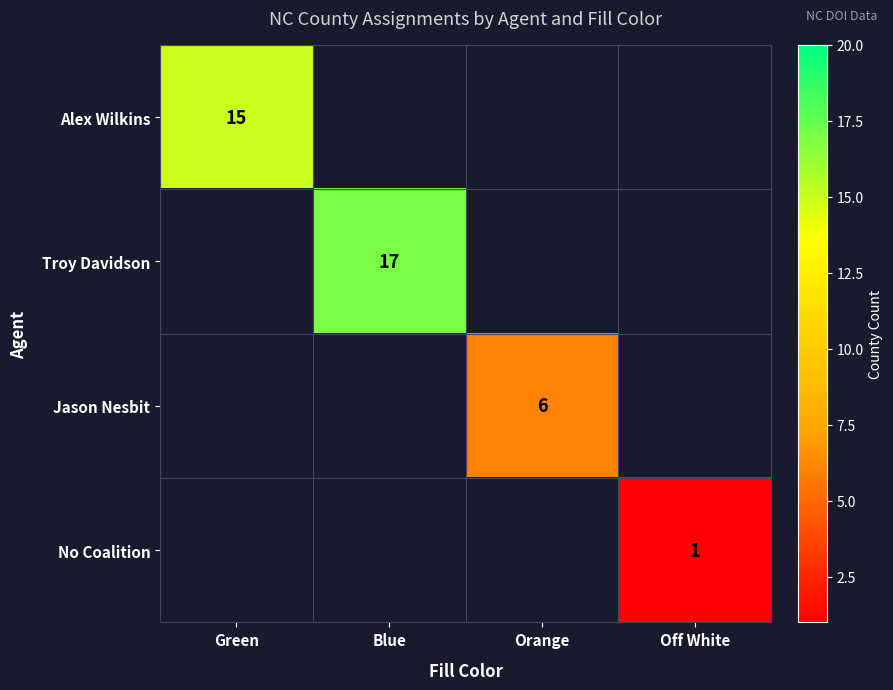

Is the value of Jason Nesbit at Orange greater than the value of Alex Wilkins at Green?

No